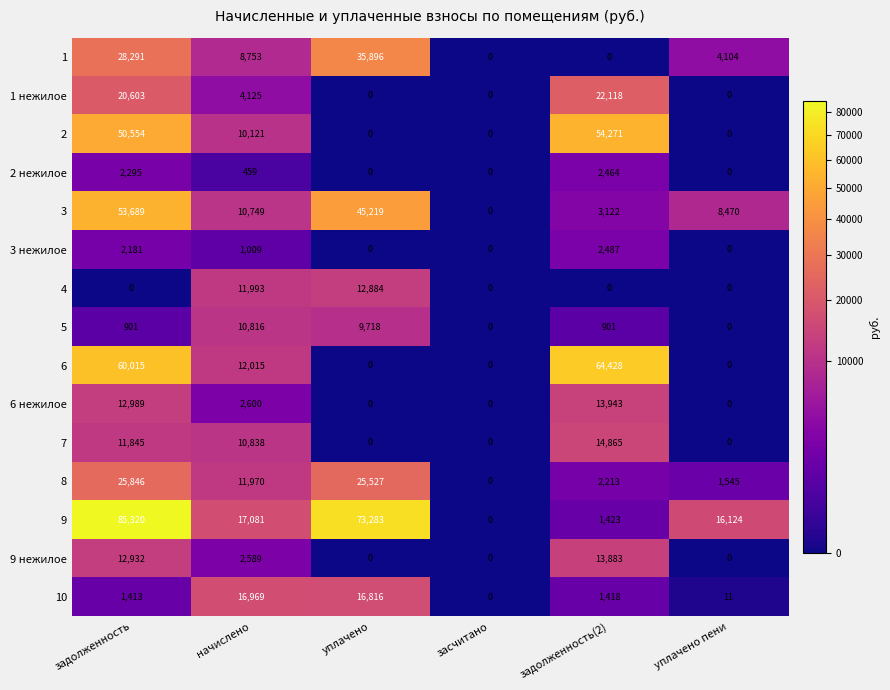

Which series has the widest spread of values?

9